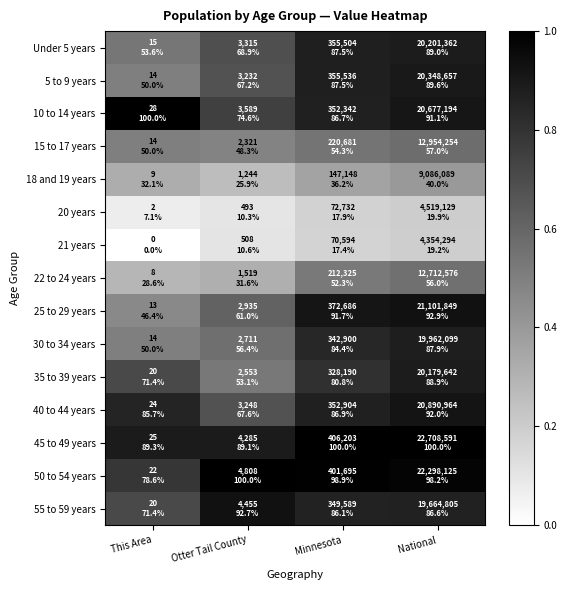

At which category is the sum across all series the highest?

National